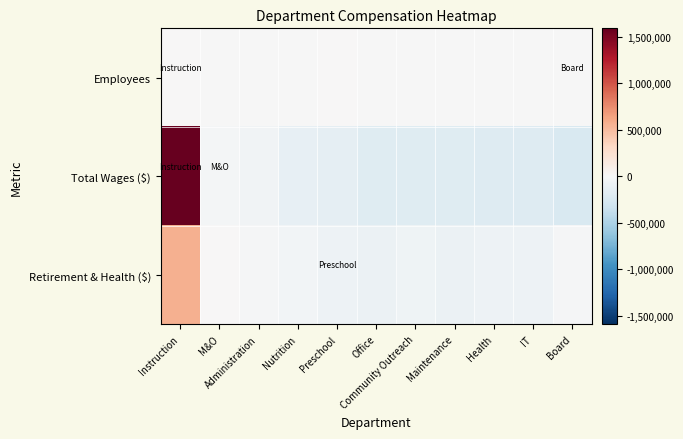

Which series has the largest range (max minus min)?

Total Wages ($)